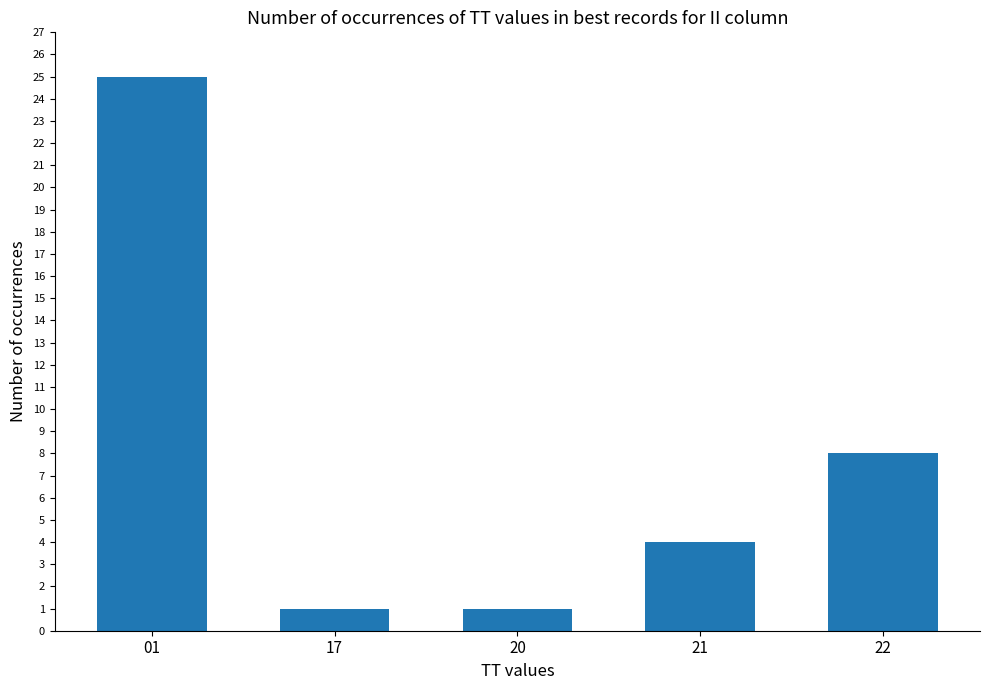

What is the value of the 5th bar from the left?

8